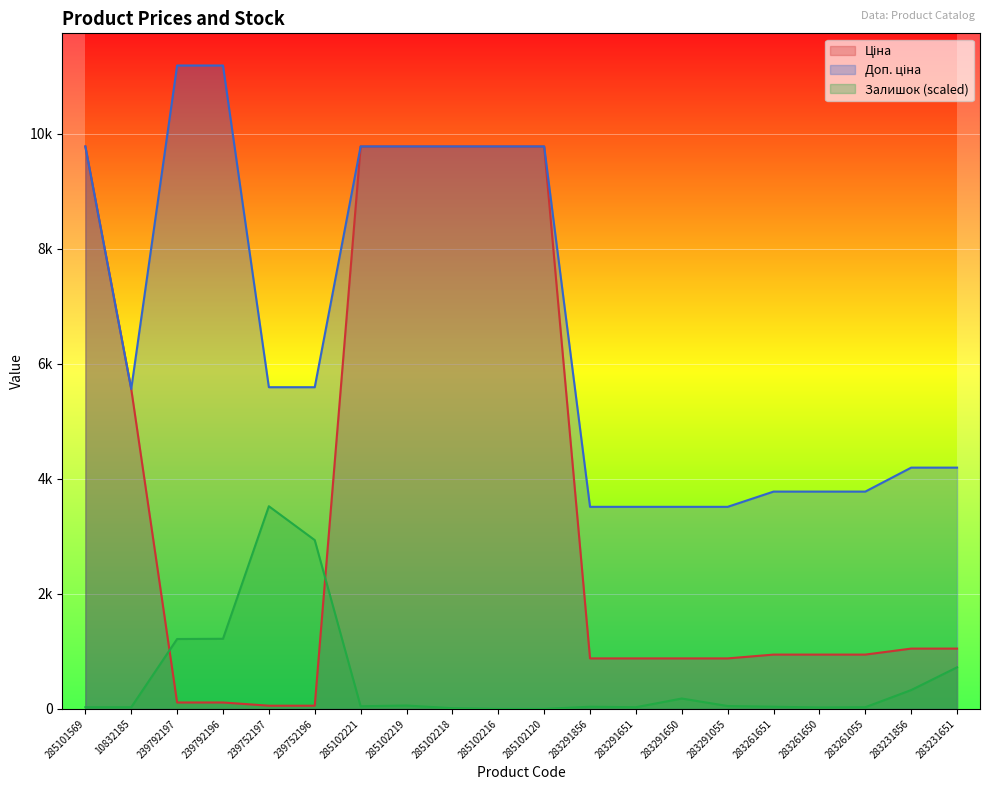

Is it true that Ціна equals 90.1 at 239752197?

False